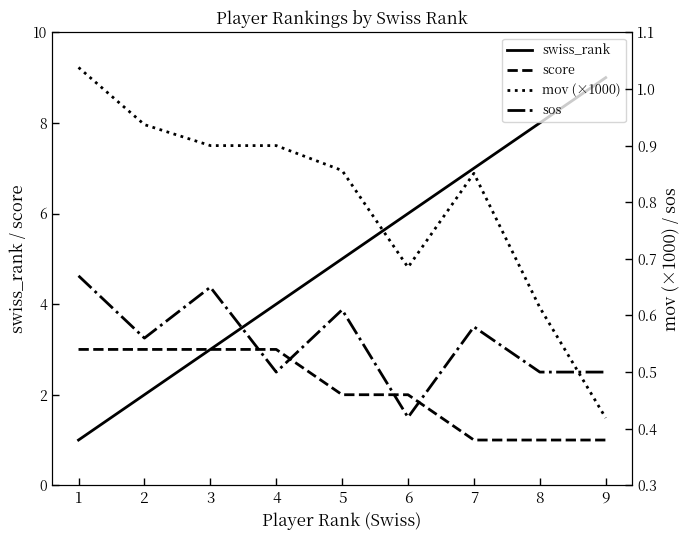

At how many categories does at least one series exceed 0?

9